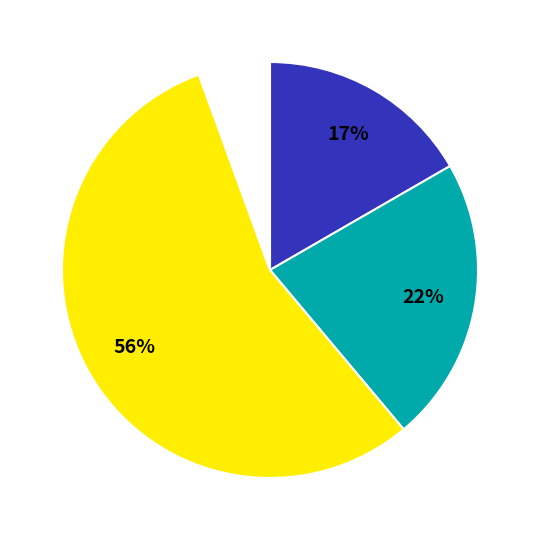

To the nearest percent, what is the difference between the largest and smallest slice percentages?

50%